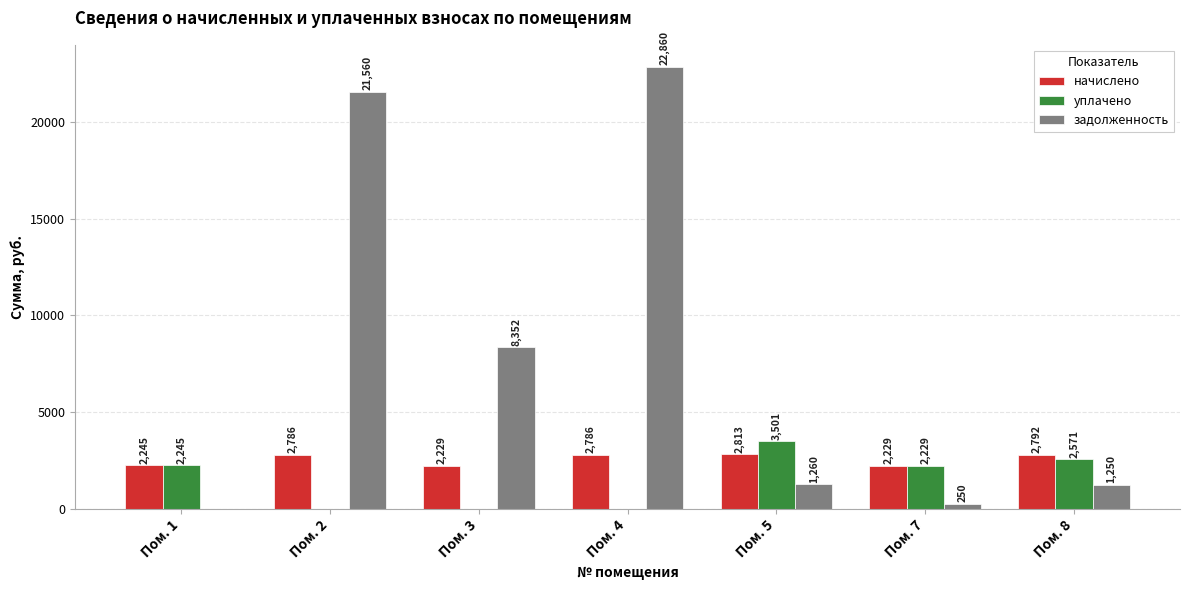

The value of начислено at Пом. 8 is 989.9. True or false?

False